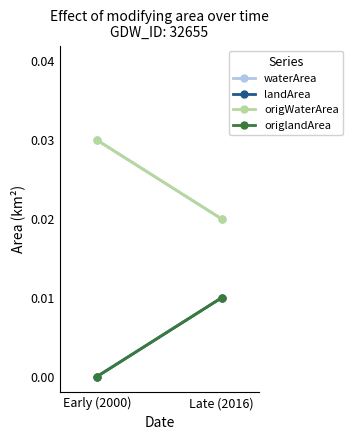

True or false: origlandArea has a value of 0.0 at Early (2000).

False